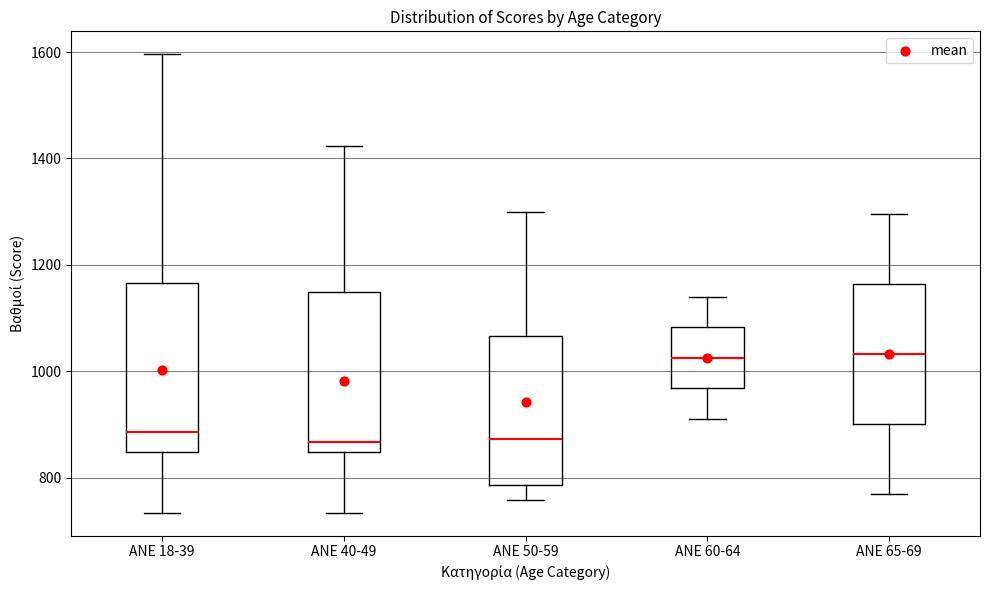

Reading left to right, read every box against the y-axis: the position of its median line, the range the box covers, and the ends of its whiskers. The values are not printed on the chart, so give them approximately, as read against the axis.

ANE 18-39: median 880, box 840 to 1160, whiskers 740 to 1600
ANE 40-49: median 860, box 840 to 1140, whiskers 740 to 1420
ANE 50-59: median 880, box 780 to 1060, whiskers 760 to 1300
ANE 60-64: median 1020, box 960 to 1080, whiskers 920 to 1140
ANE 65-69: median 1040, box 900 to 1160, whiskers 760 to 1300